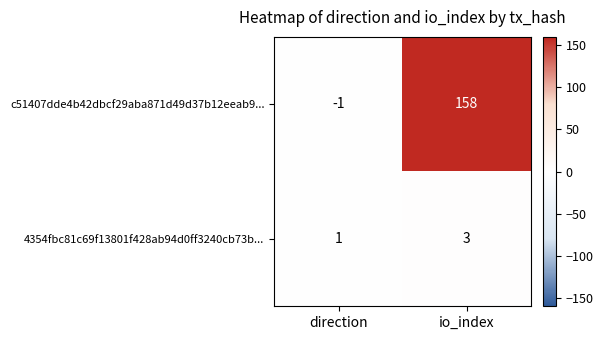

Reading left to right, what are all the values shown in this chart?

c51407dde4b42dbcf29aba871d49d37b12eeab9...: direction=-1	io_index=158
4354fbc81c69f13801f428ab94d0ff3240cb73b...: direction=1	io_index=3